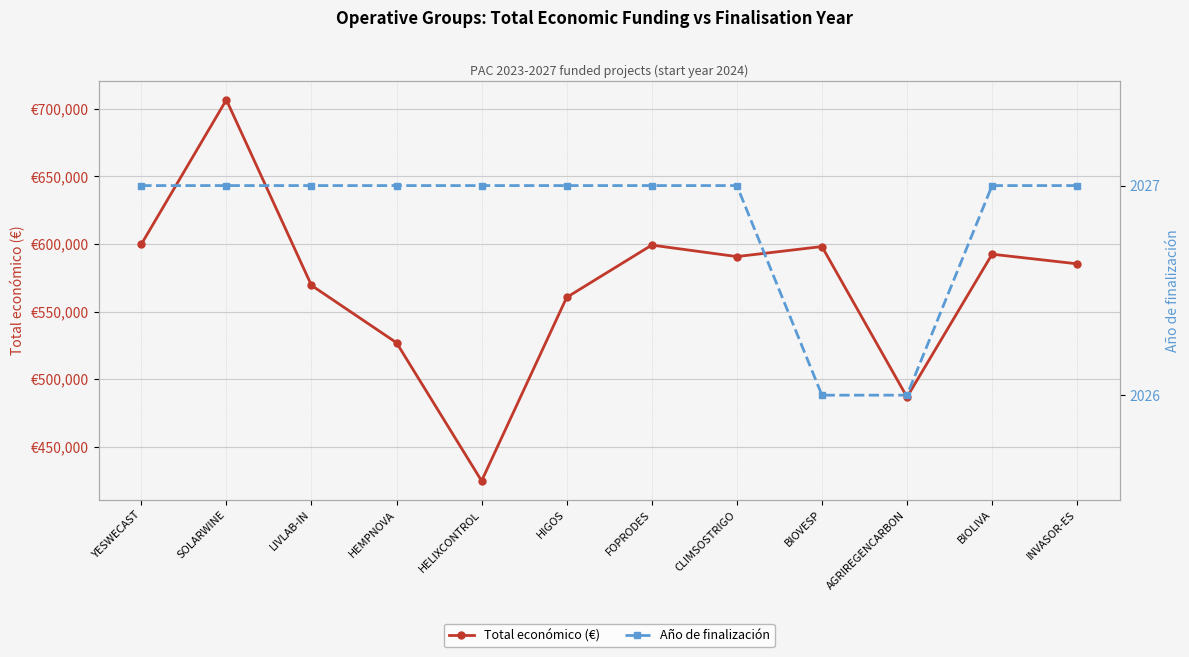

What is the difference between the Año de finalización values at INVASOR-ES and AGRIREGENCARBON?

1